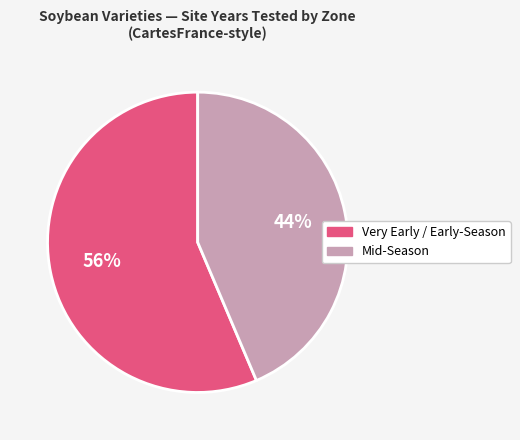

Combined, do Very Early / Early-Season and Mid-Season account for over 50%?

Yes